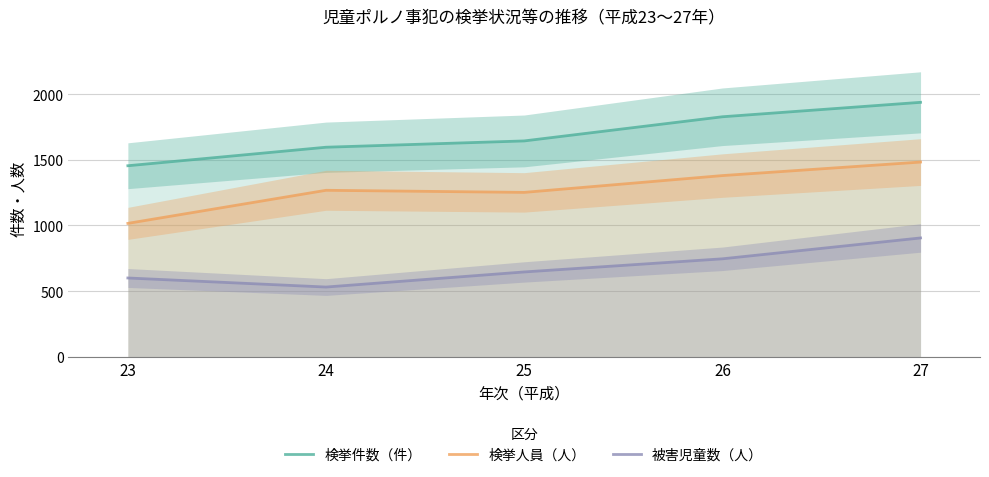

What is the difference between the highest and lowest values at 26?

1082